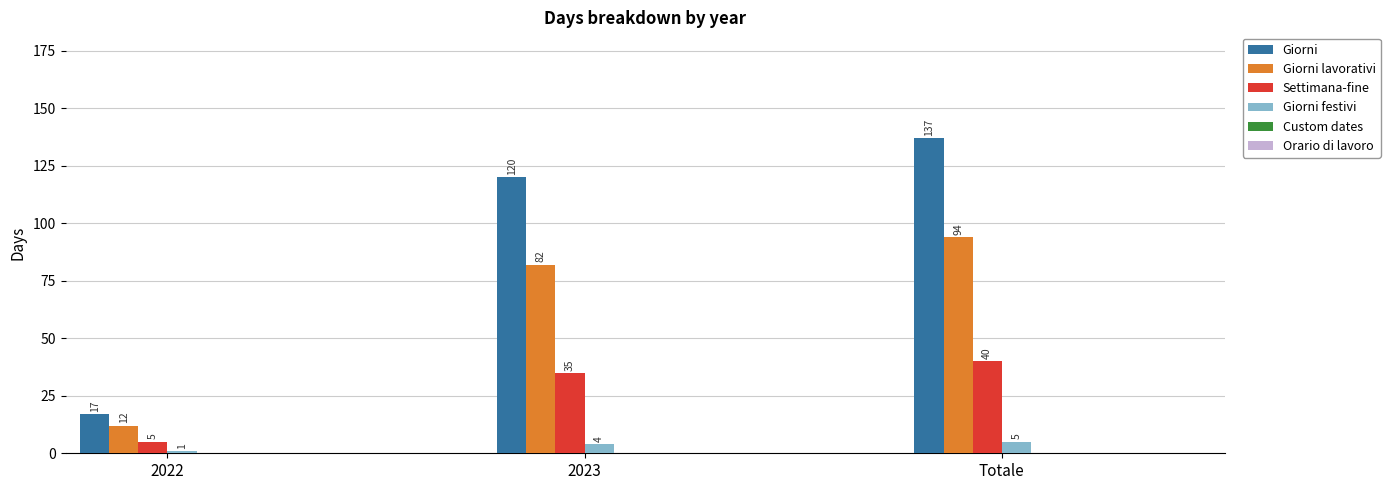

Which category has the lowest value in the Giorni festivi series?

2022